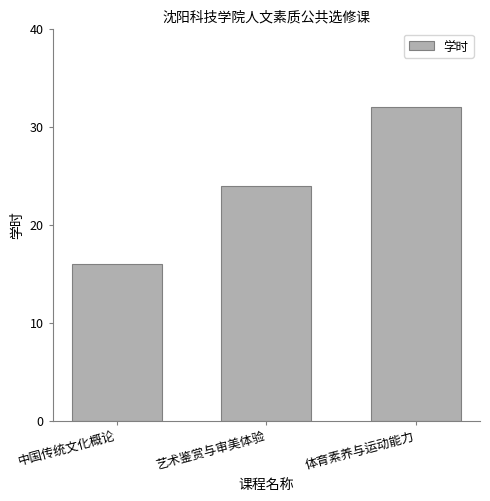

The value at 艺术鉴赏与审美体验 is 8. True or false?

False